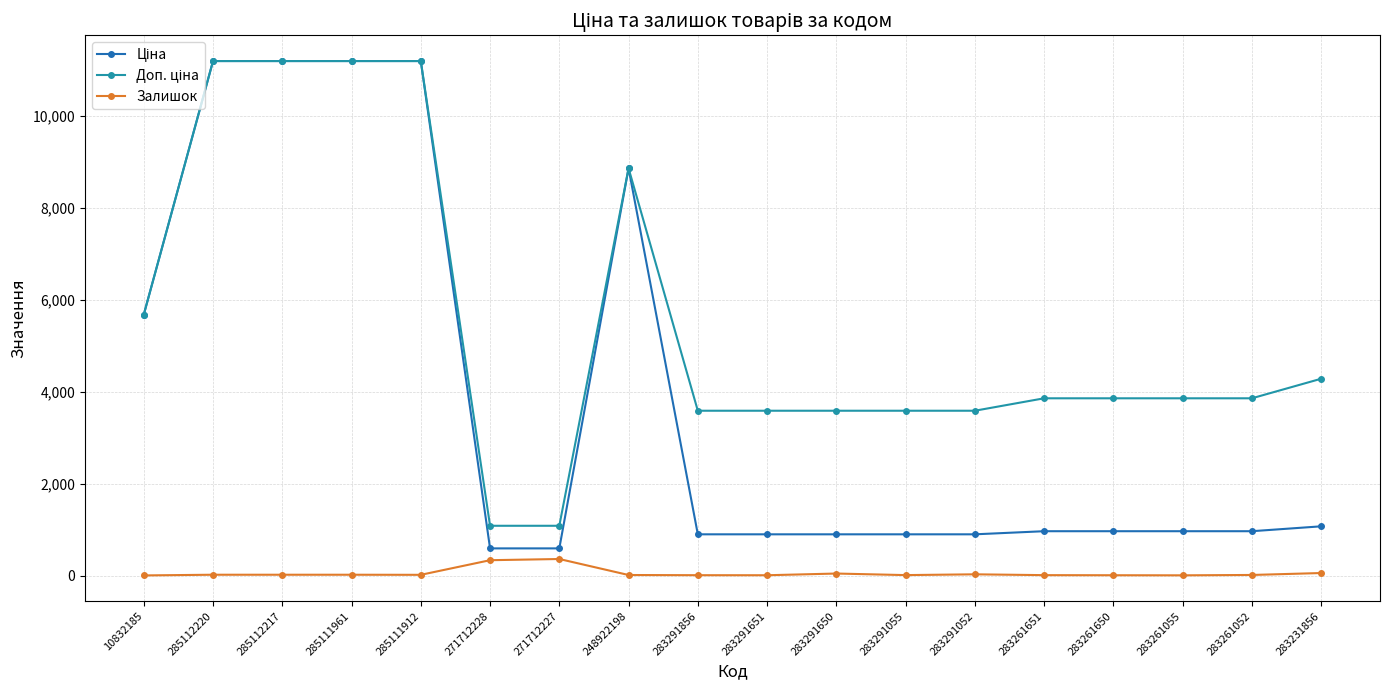

At how many categories does at least one series exceed 10146?

4